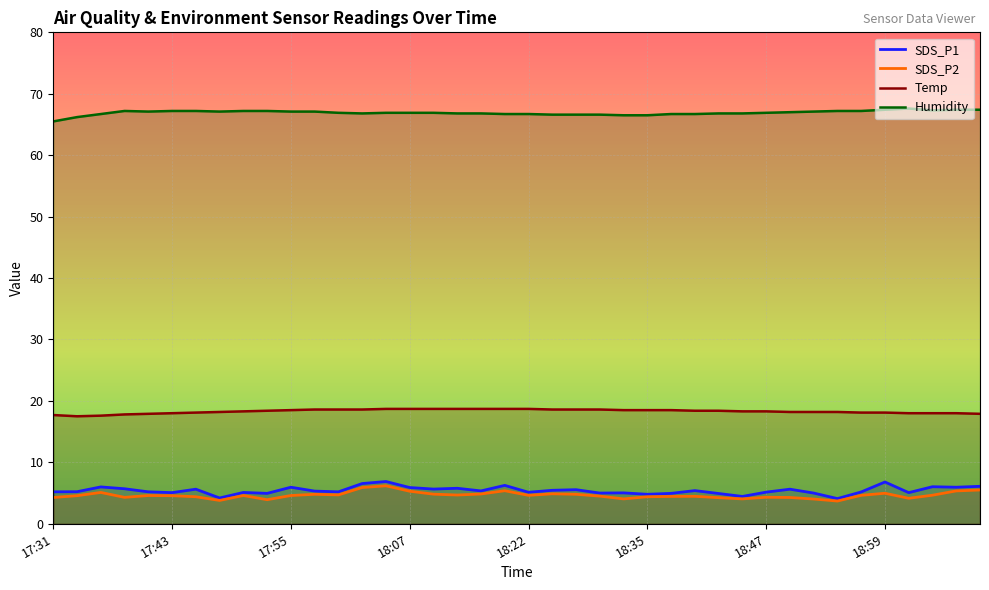

Does the chart display data point markers on the line(s)?

No